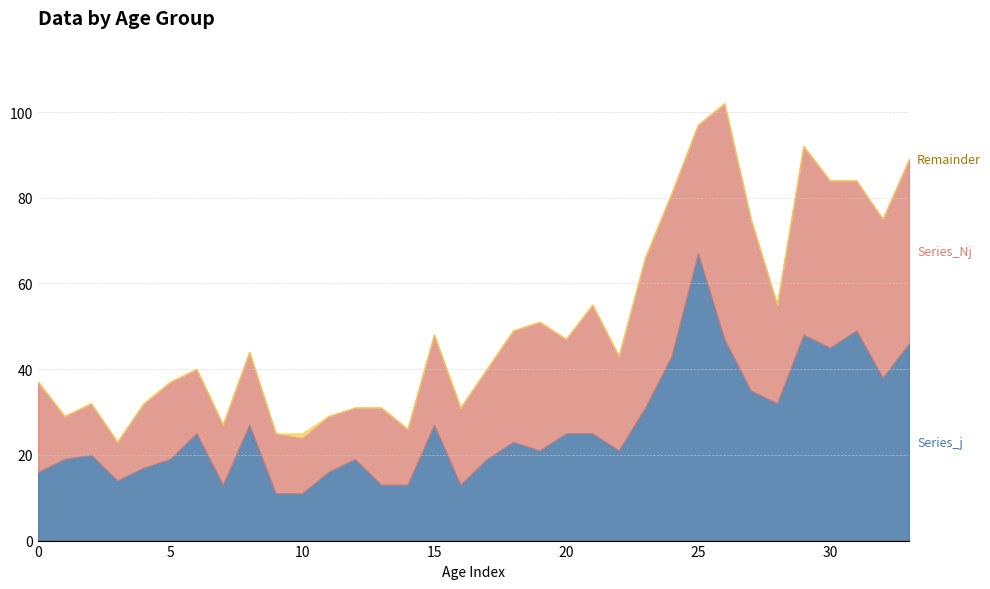

Which label corresponds to the smallest value in the chart?

3